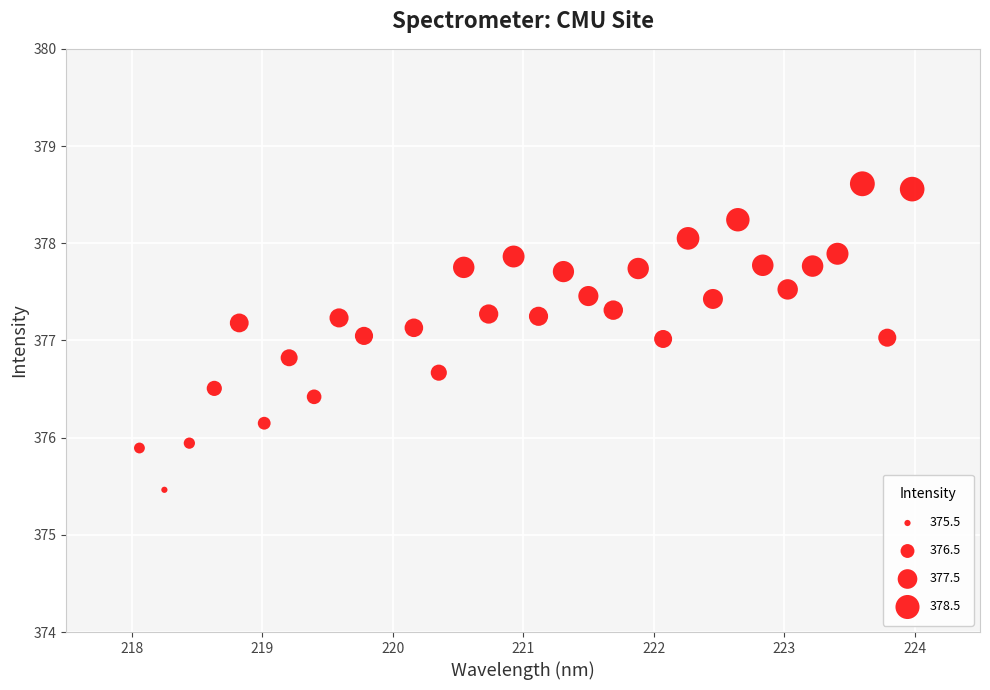

What is the range of Y values (max minus min)?

3.1